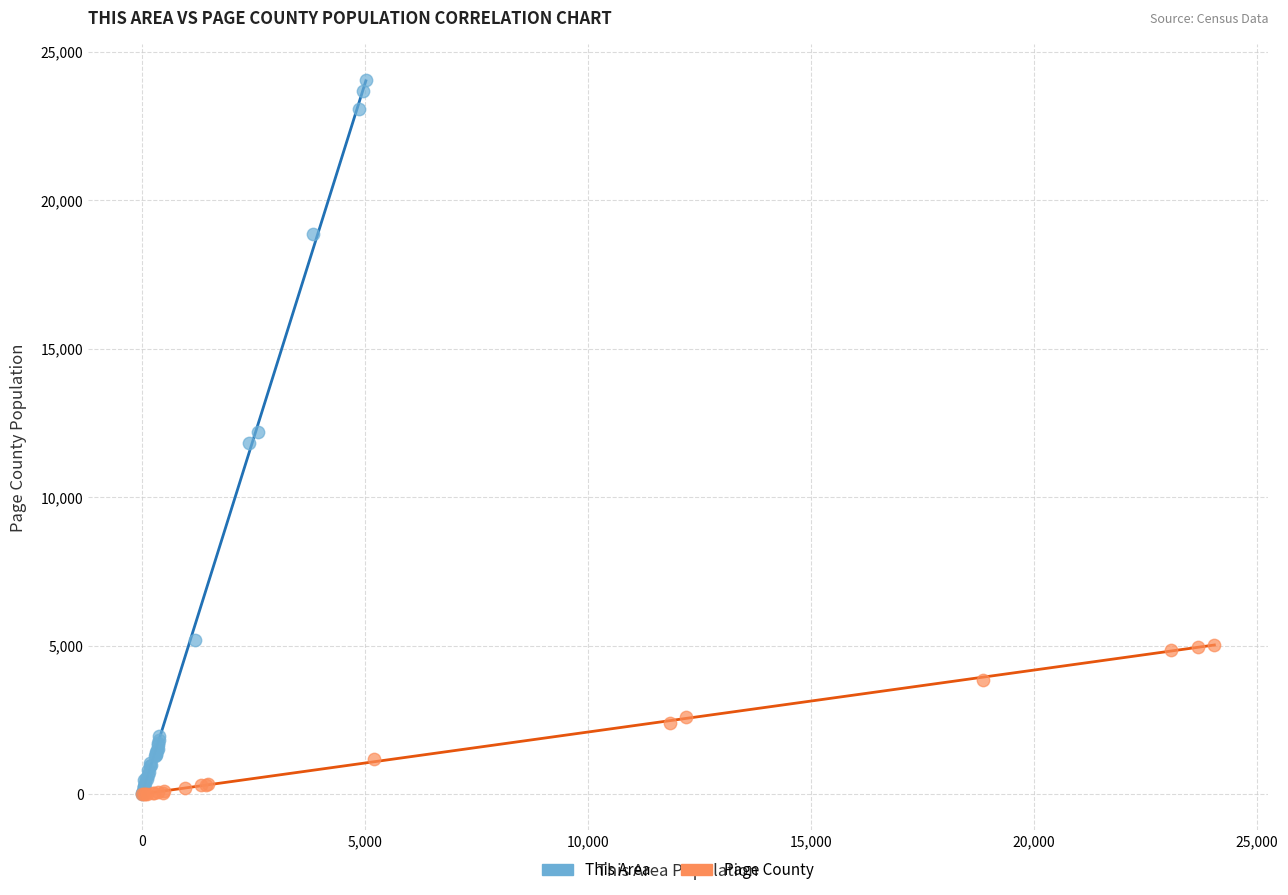

Which series contains the highest Y value?

This Area